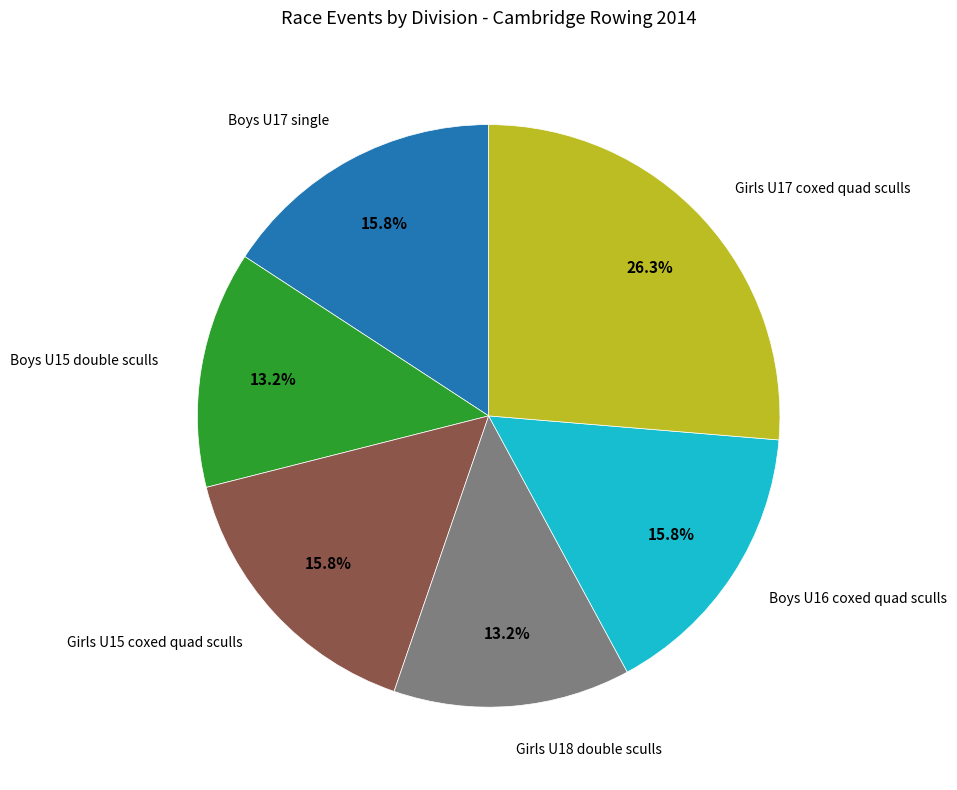

Does any single category account for the majority?

No